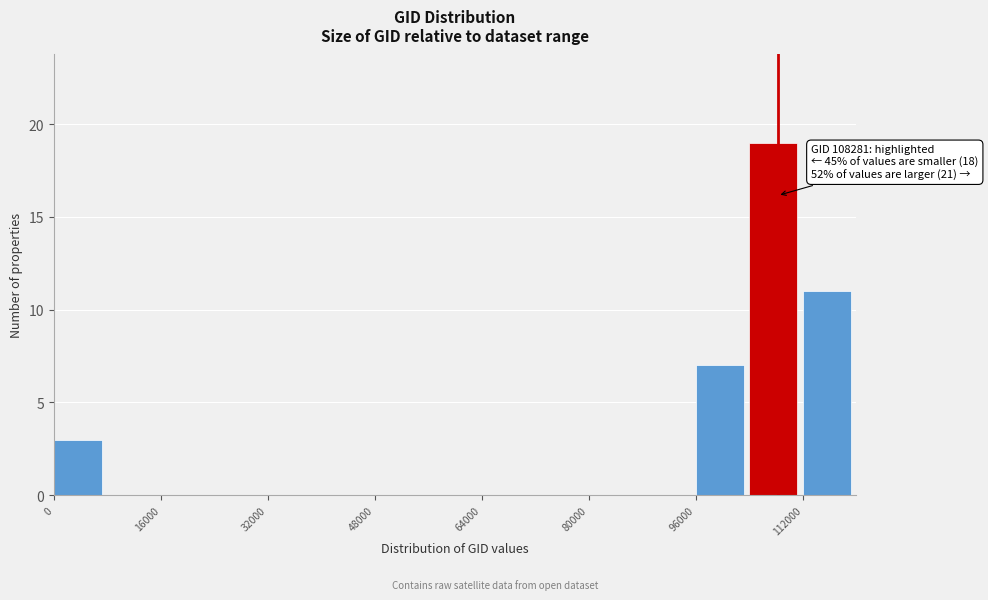

Which range on the x-axis has the tallest bar?

104000 to 112000